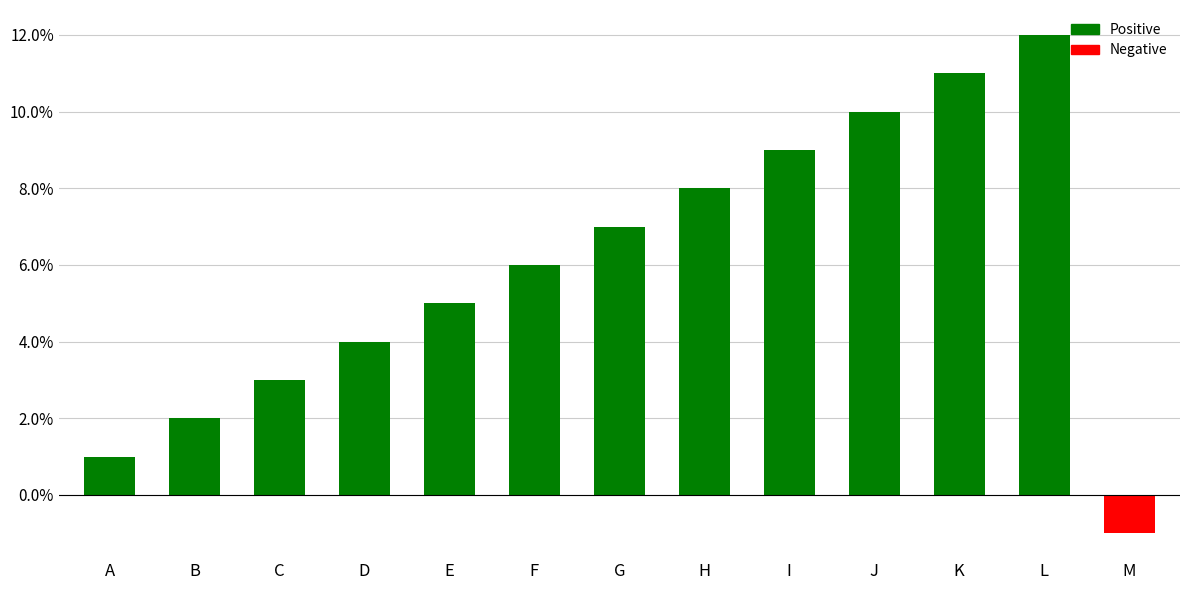

Rank the categories by value from lowest to highest.

M, A, B, C, D, E, F, G, H, I, J, K, L